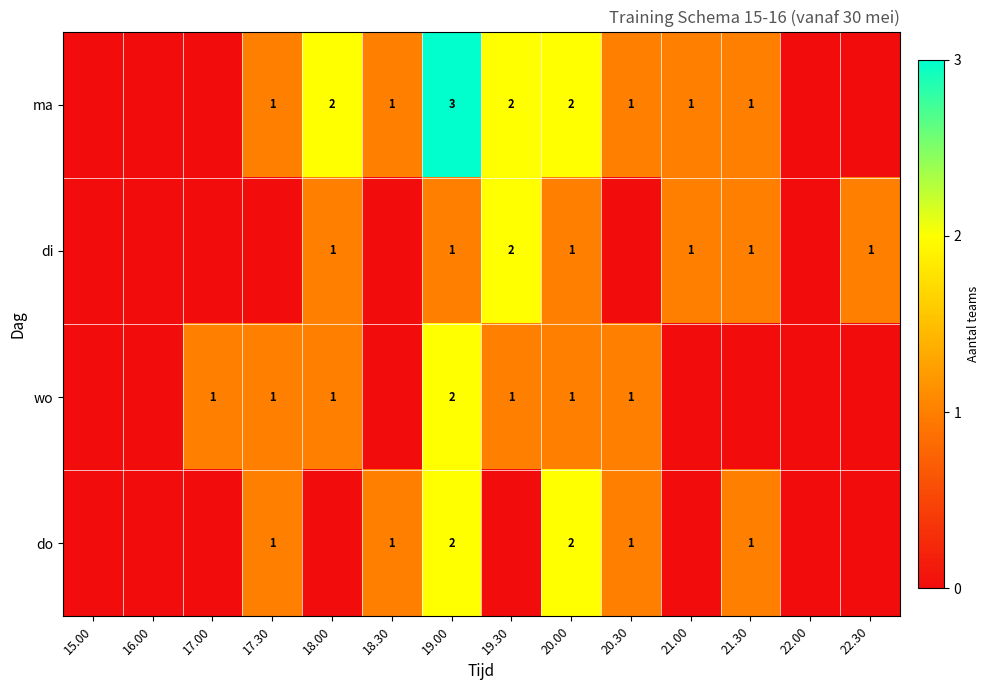

True or false: di has a value of 1 at 20.00.

True